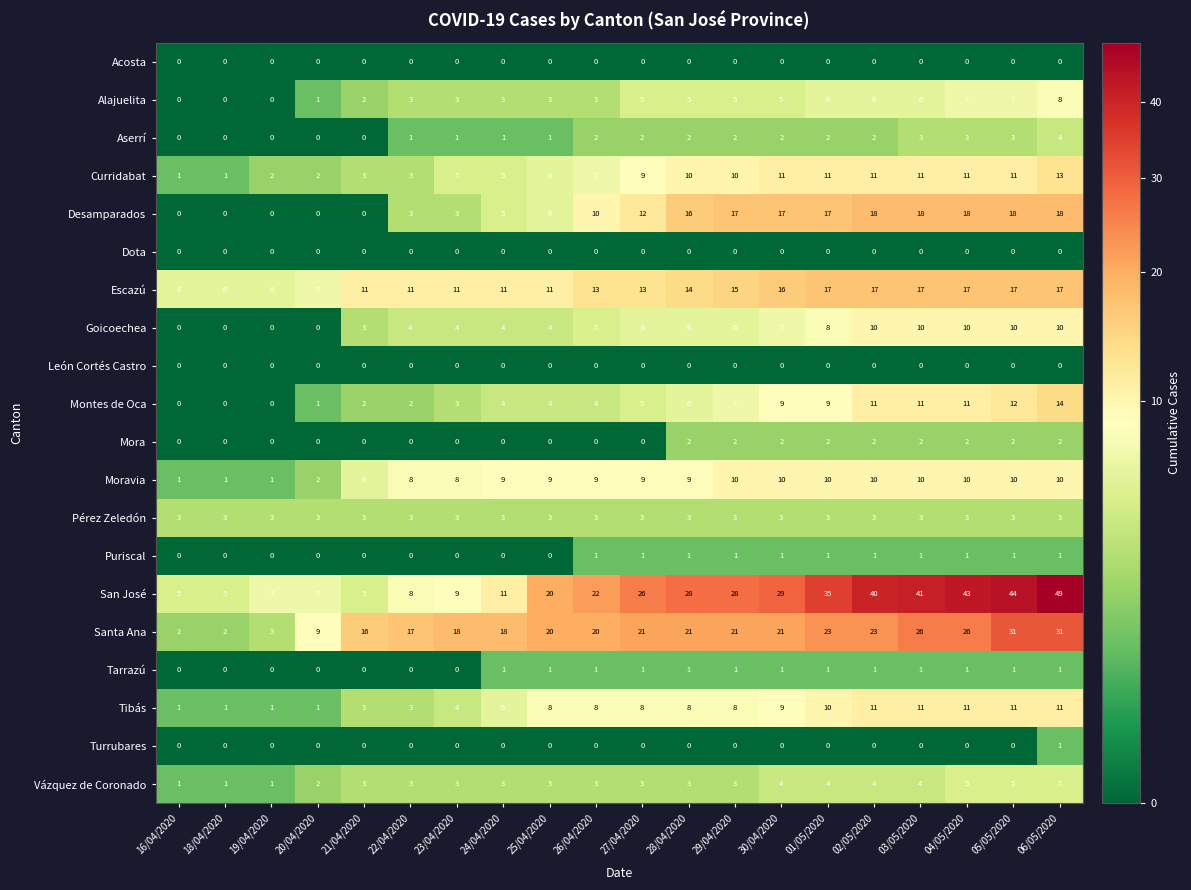

True or false: Acosta has a value of 0 at 05/05/2020.

True